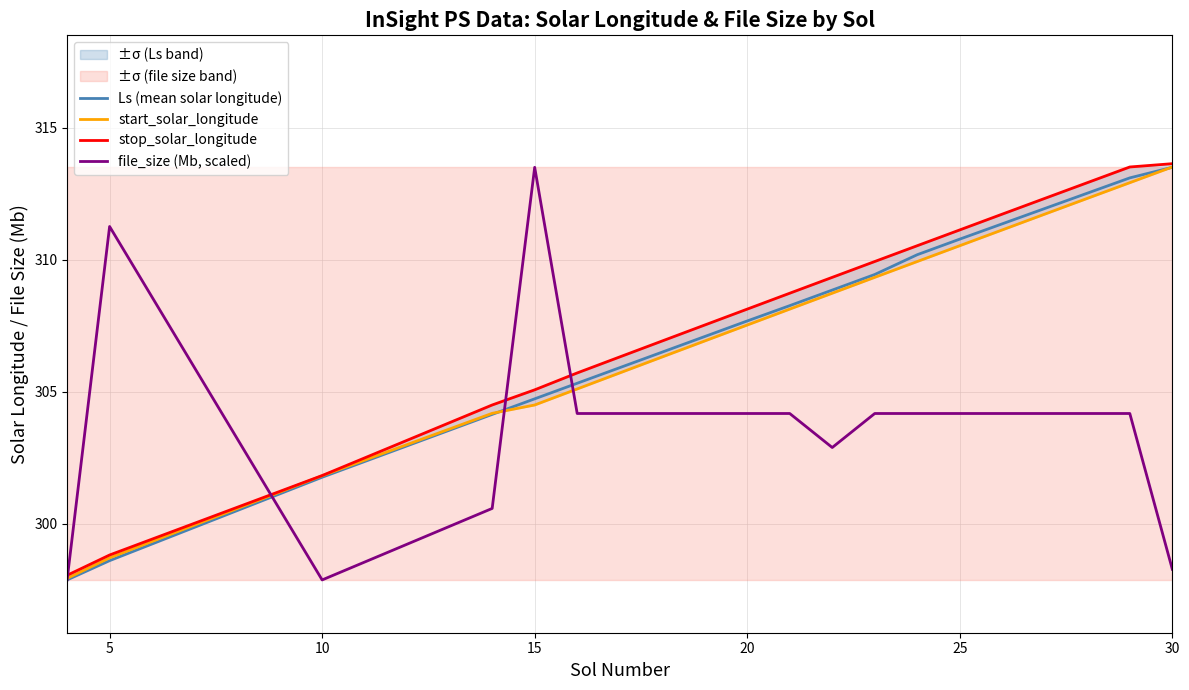

Reading left to right, transcribe all the data shown in this chart.

Ls (mean solar longitude): 297.9	298.6	301.8	304.1	304.7	305.3	305.9	306.5	307.1	307.7	308.3	308.9	309.4	310.2	310.8	311.4	311.9	312.5	313.1	313.5
start_solar_longitude: 297.9	298.7	301.8	304.2	304.5	305.1	305.7	306.3	306.9	307.5	308.1	308.7	309.3	309.9	310.5	311.1	311.7	312.3	312.9	313.5
stop_solar_longitude: 298.1	298.8	301.8	304.5	305.1	305.7	306.3	306.9	307.5	308.1	308.7	309.3	309.9	310.5	311.1	311.7	312.3	312.9	313.5	313.6
file_size (Mb, scaled): 297.9	311.3	297.9	300.6	313.5	304.2	304.2	304.2	304.2	304.2	304.2	302.9	304.2	304.2	304.2	304.2	304.2	304.2	304.2	298.3